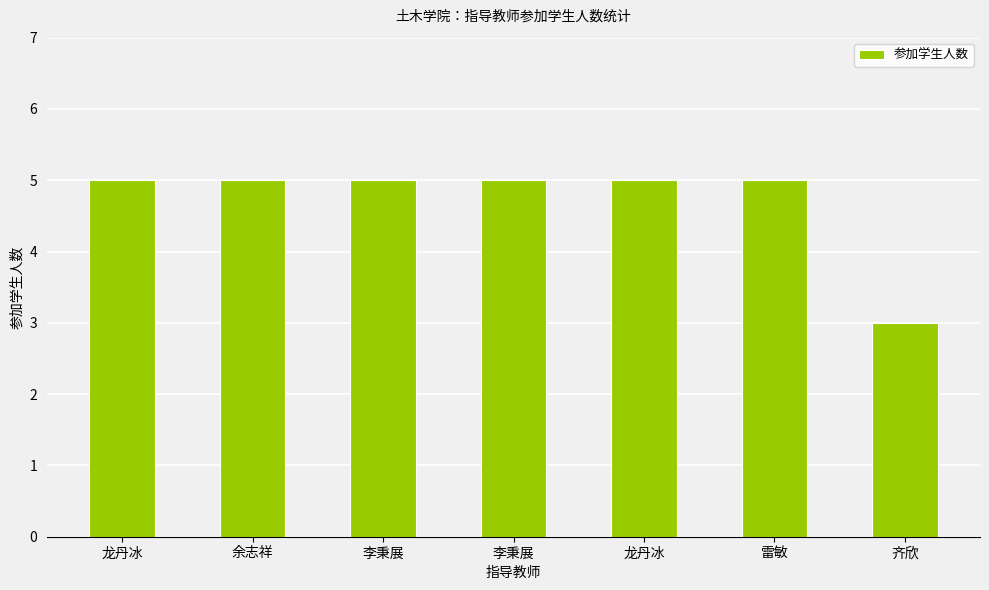

Reading right to left, list all the values displayed in this chart.

3	5	5	5	5	5	5